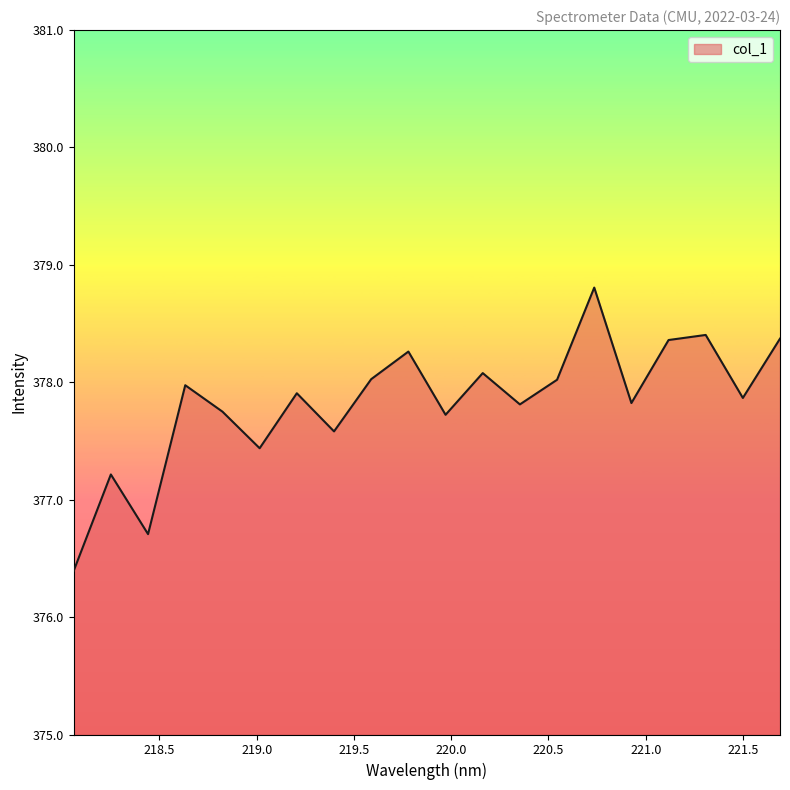

What is the difference between the maximum and minimum values?

2.4